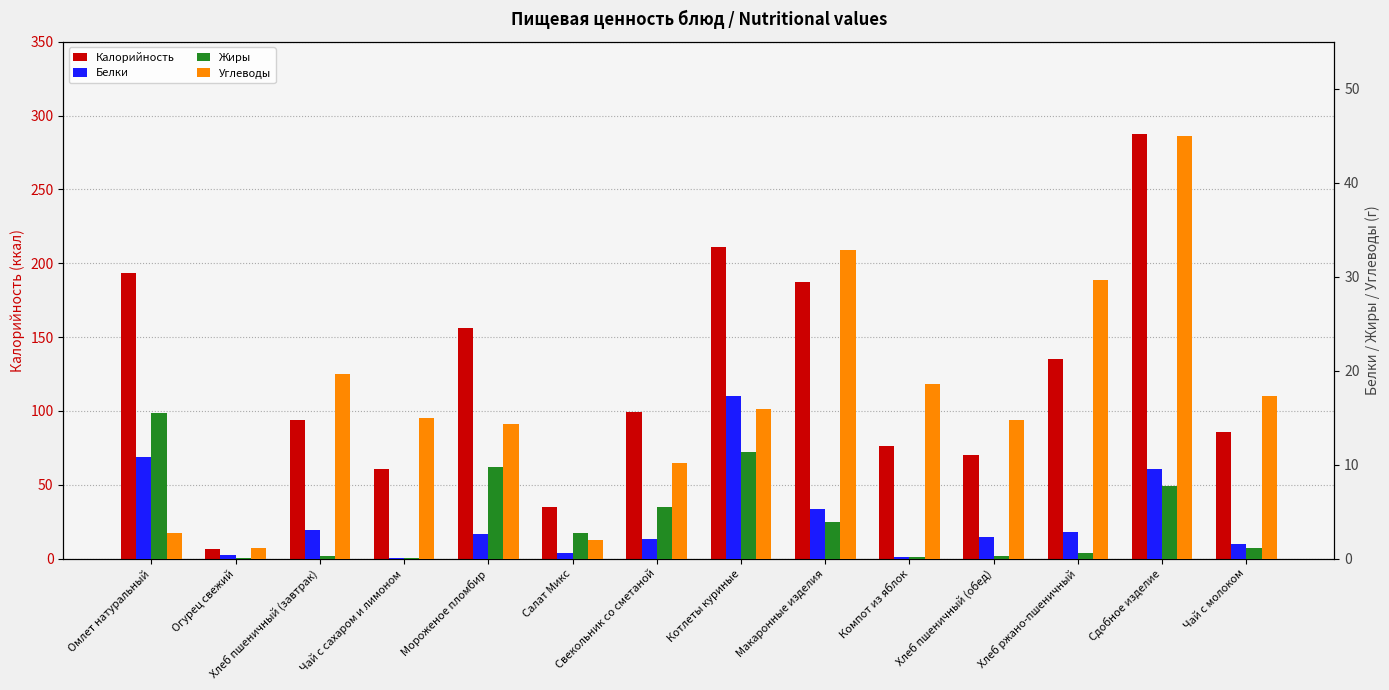

Which category has the highest value across all series?

Сдобное изделие